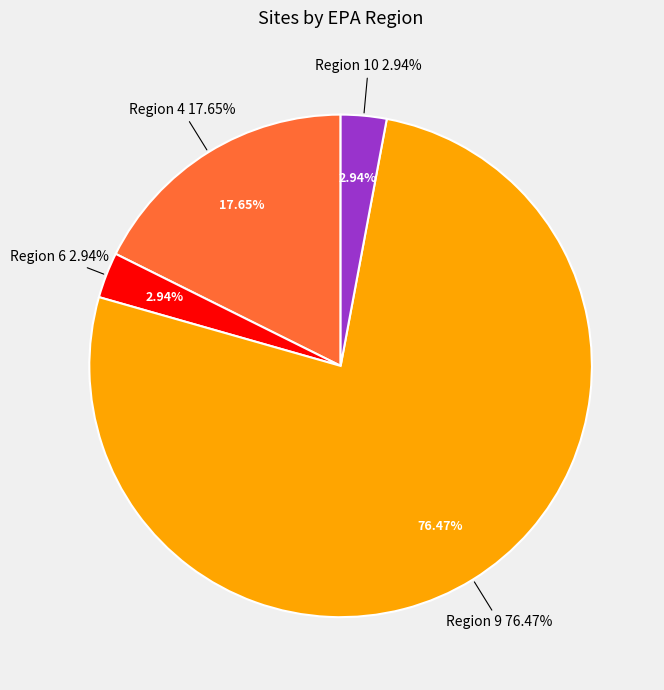

Rank the categories by value from highest to lowest.

Region 9, Region 4, Region 6, Region 10